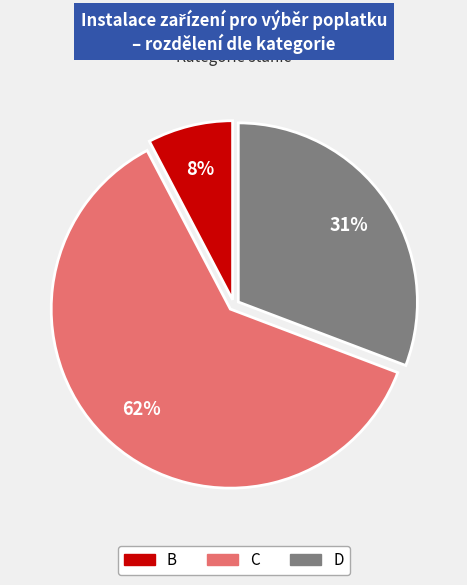

What percentage is the D slice, to the nearest percent?

31%